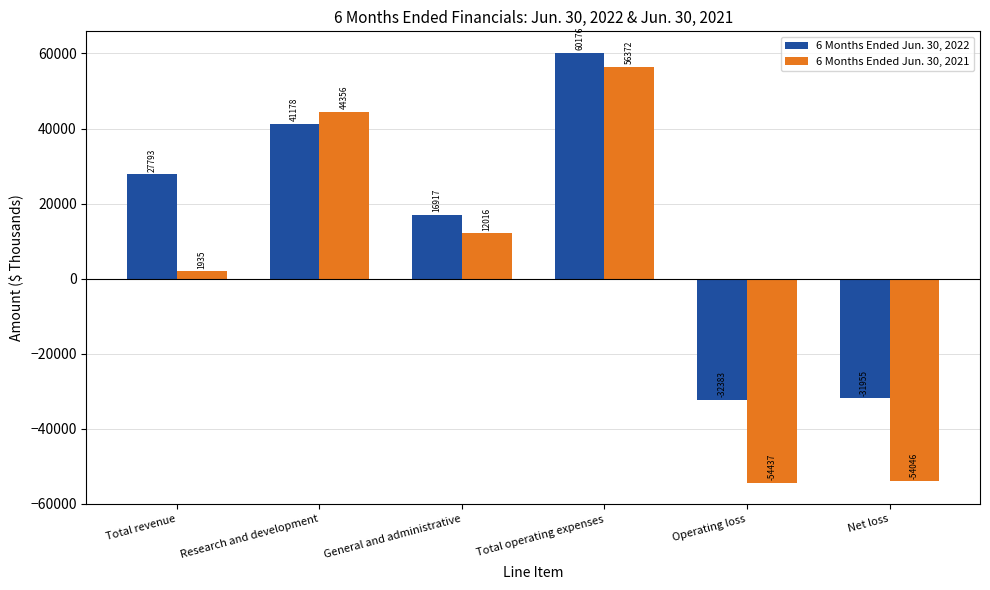

How many bars are there in total?

12